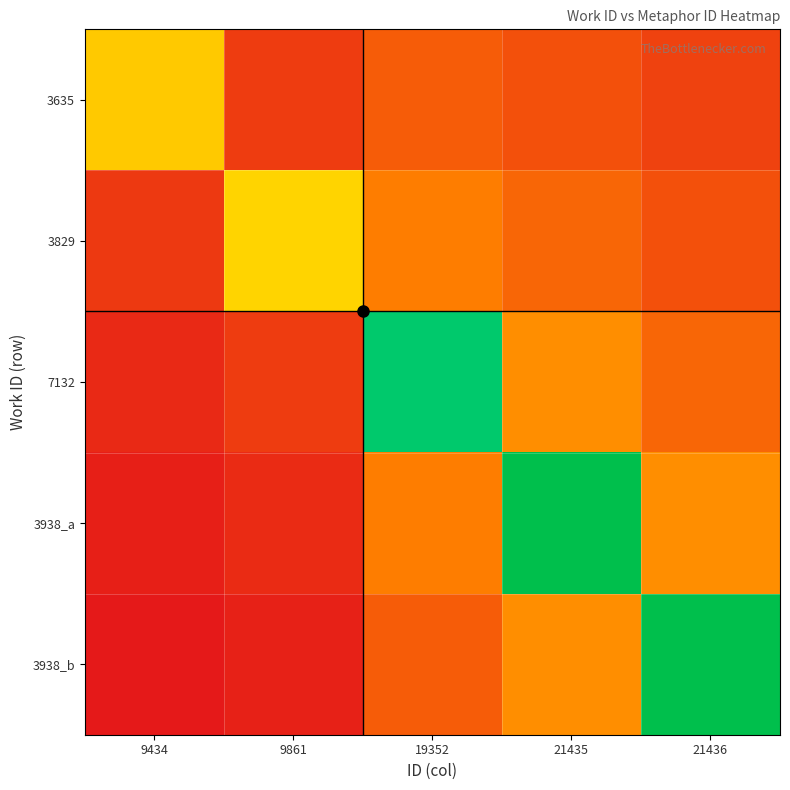

Which series changed the most between 9434 and 19352?

7132